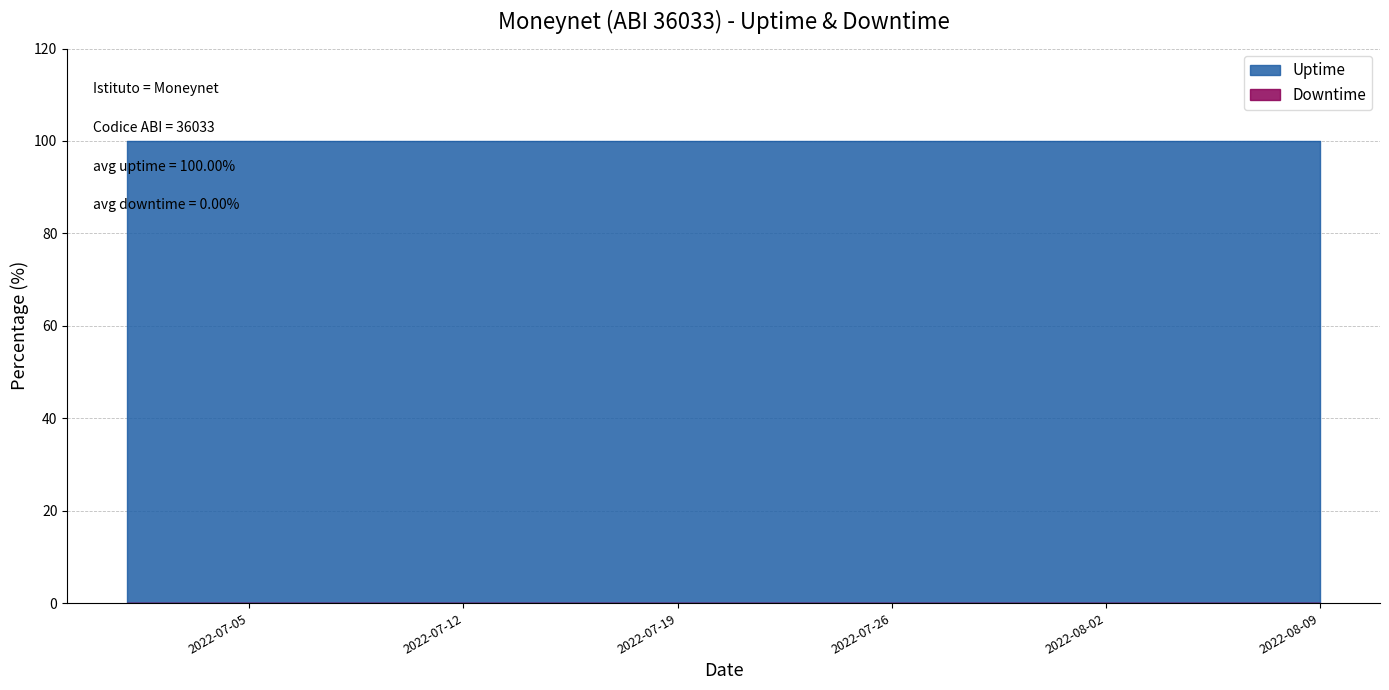

True or false: Downtime and Uptime cross at least once.

False